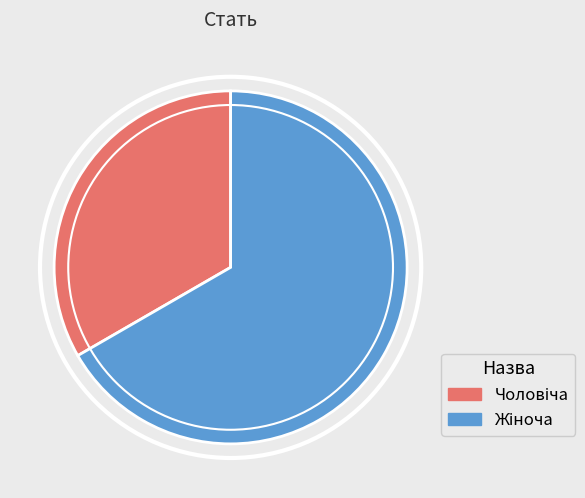

Is there any slice that represents more than half of the pie?

Yes